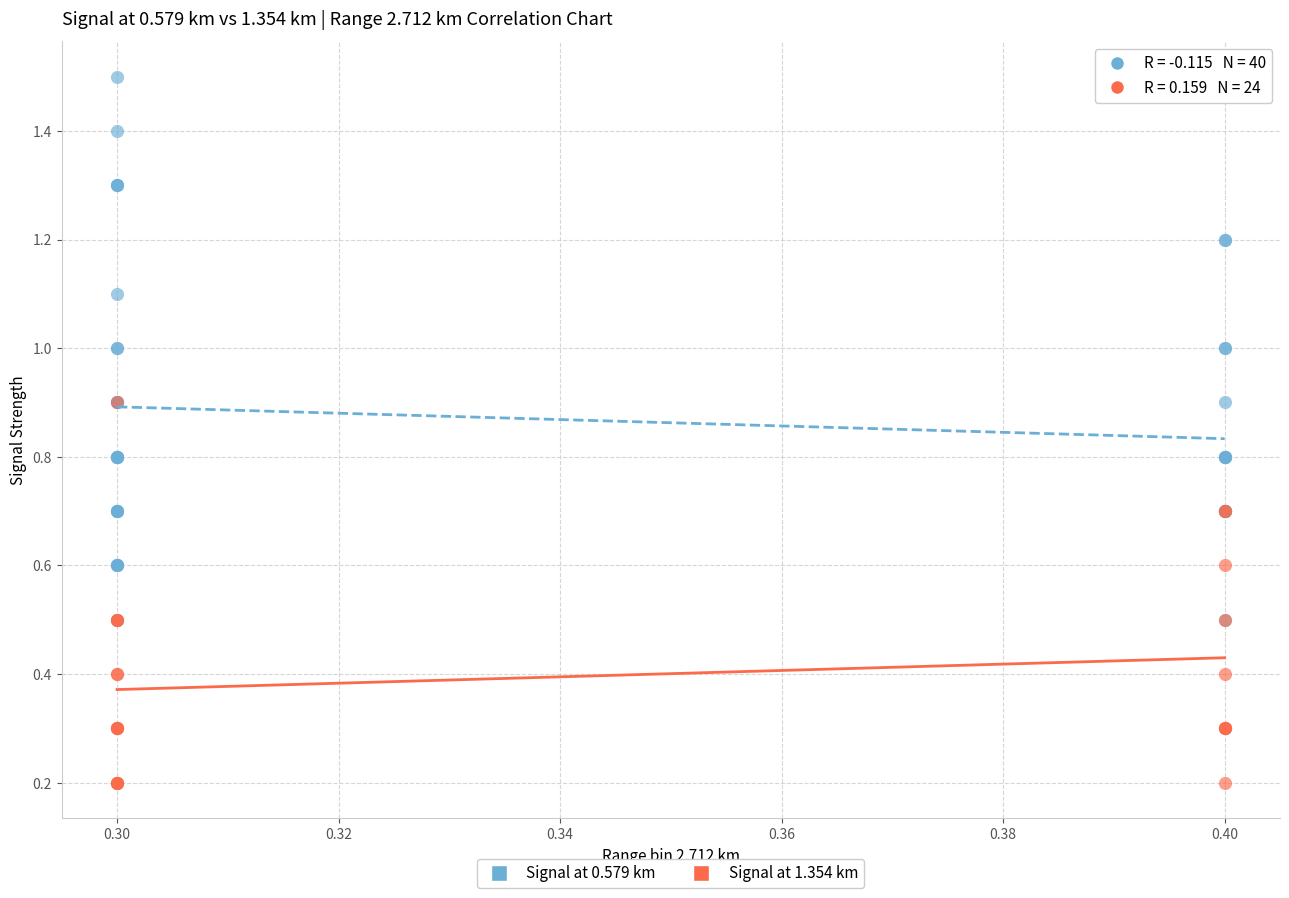

Which series has the largest Y range (max minus min)?

Signal at 0.579 km